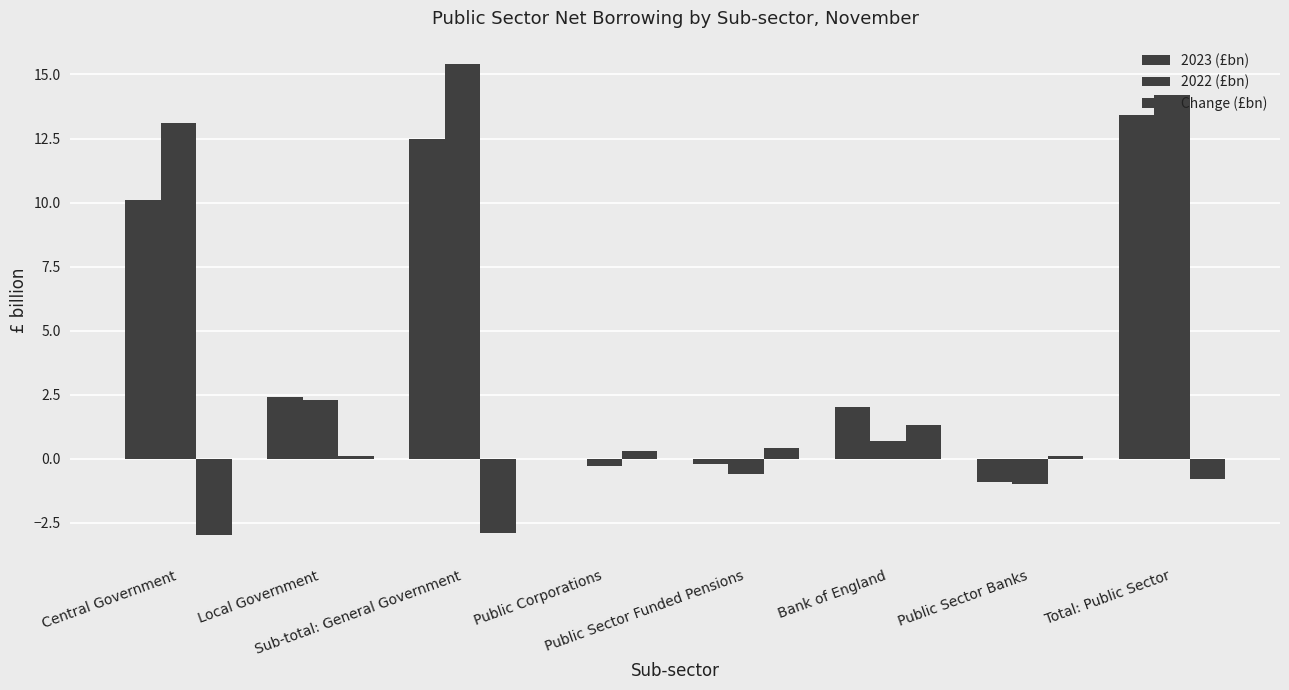

How many groups of bars are there?

8